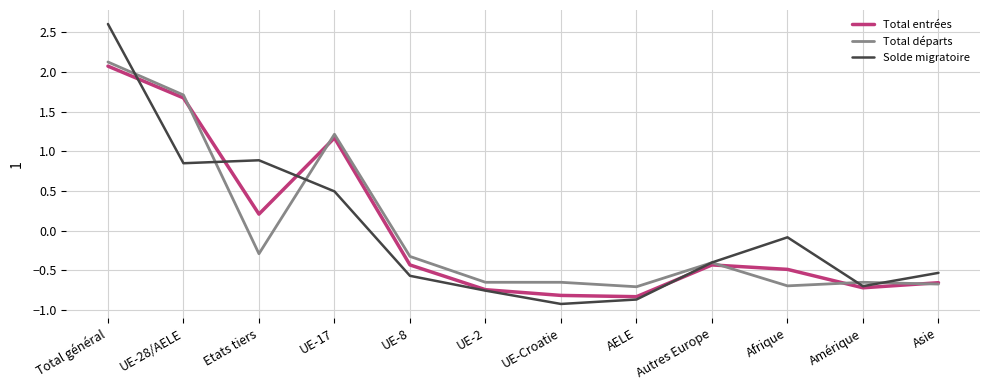

At how many categories does at least one series exceed 0?

4